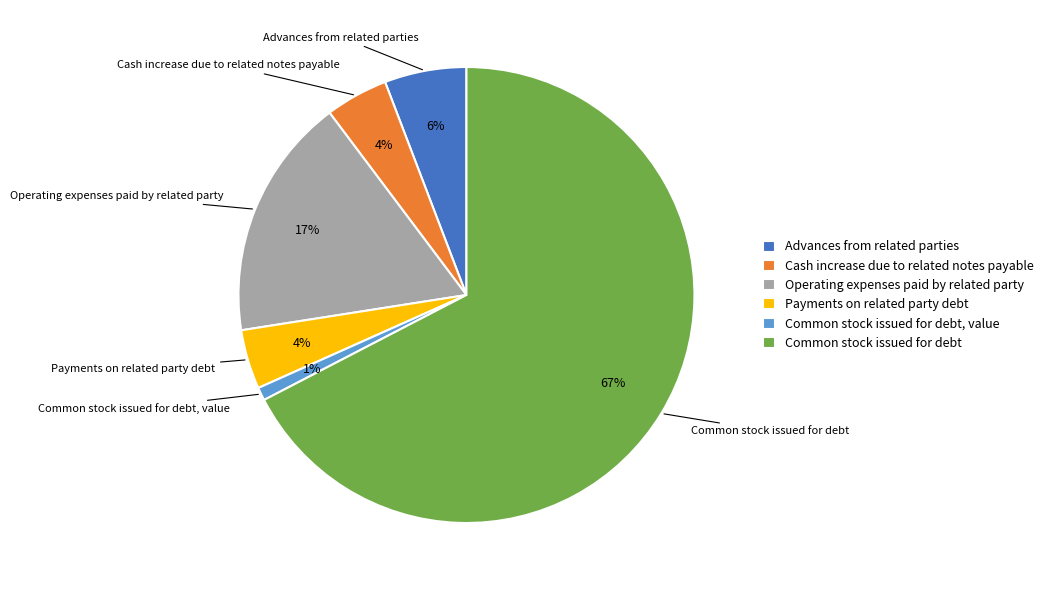

Count the number of slices in the pie.

6